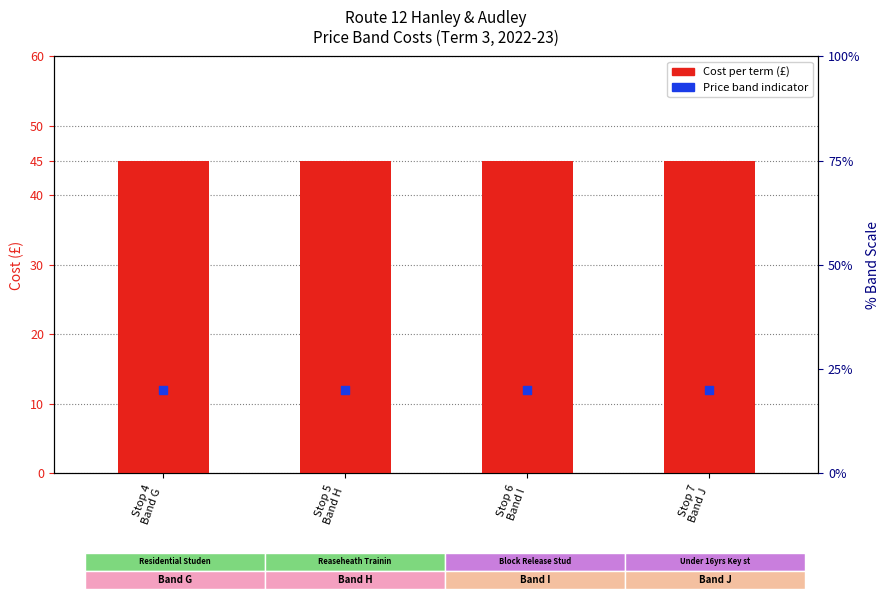

What are all the series names shown in the legend?

Cost per term (£), Price Band indicator